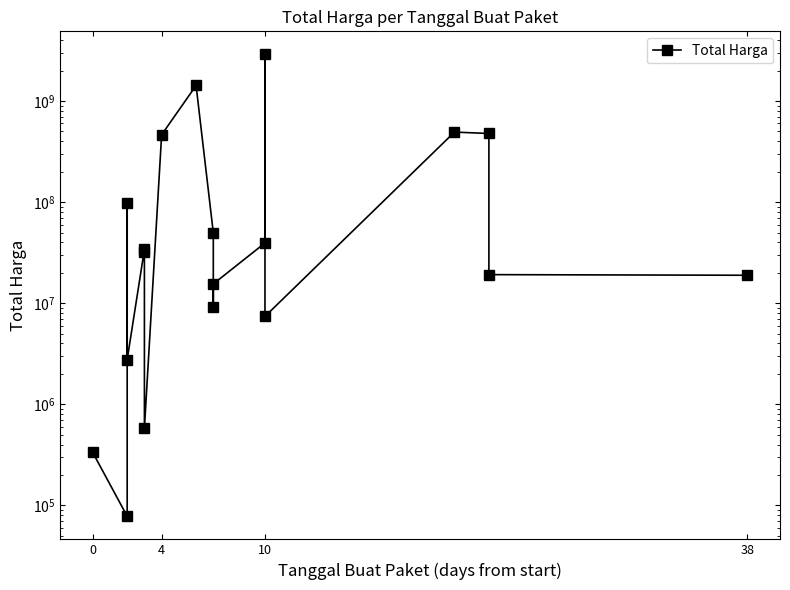

How many points are lower than both their immediate neighbors (excluding endpoints)?

5